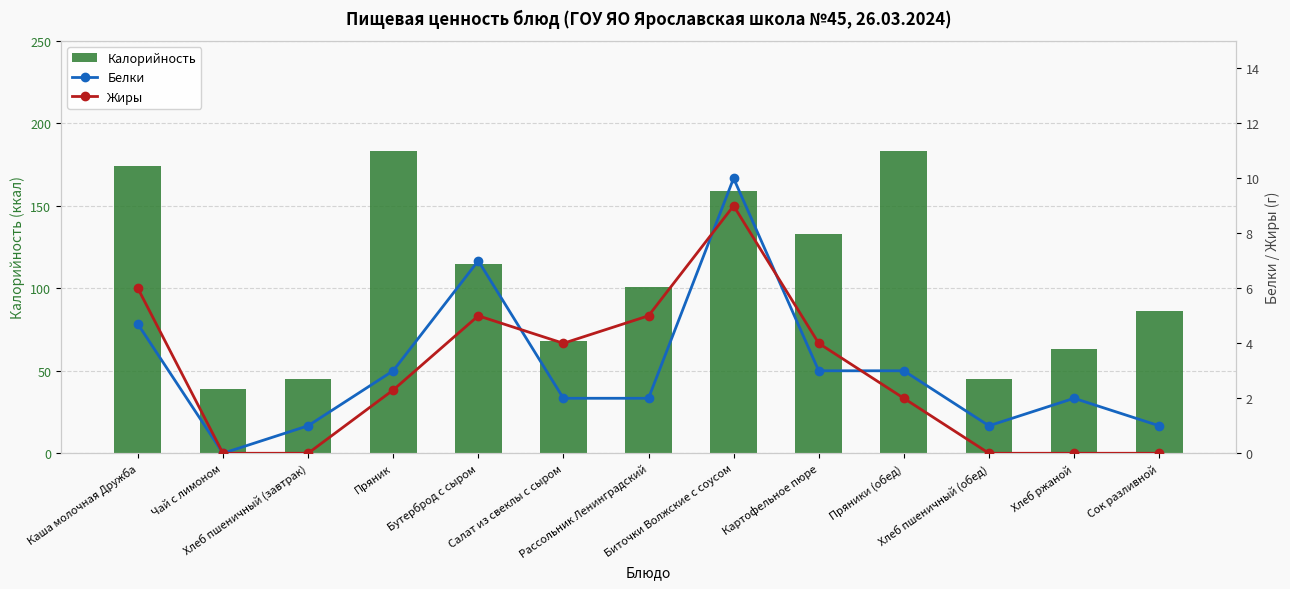

Which series has the largest range (max minus min)?

Калорийность